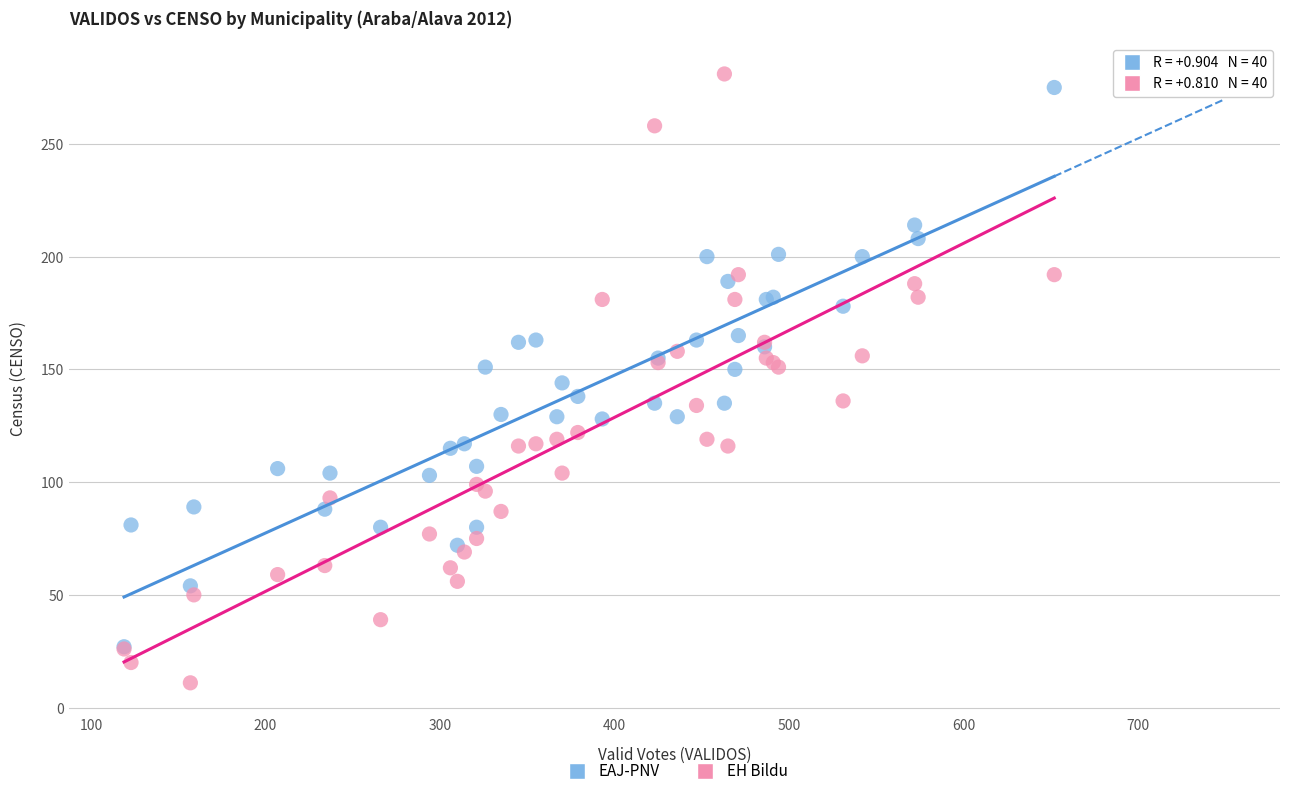

What are all the series names shown in the legend?

EAJ-PNV, EH Bildu